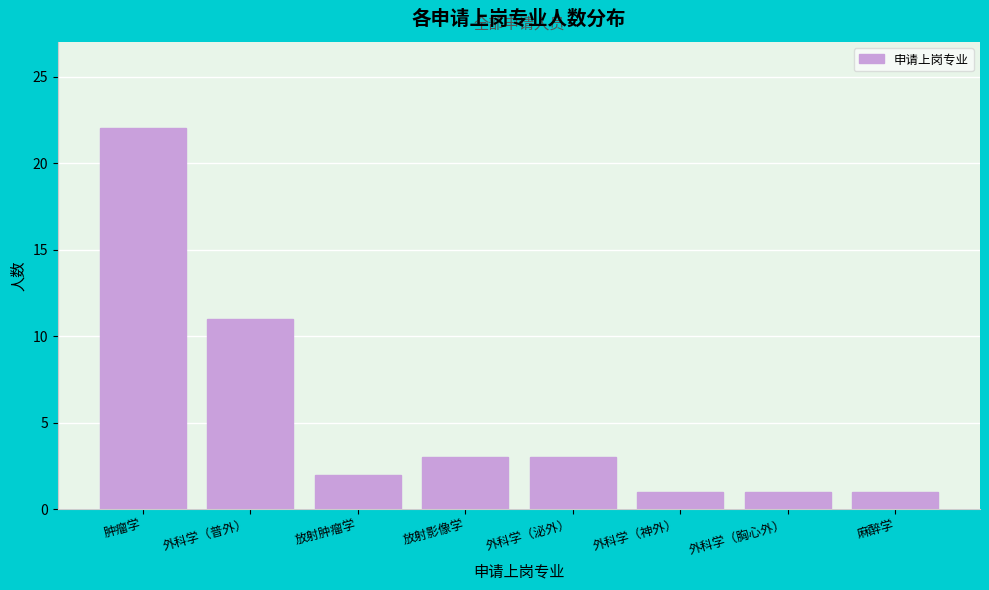

Reading left to right, list all the values displayed in this chart.

22	11	2	3	3	1	1	1